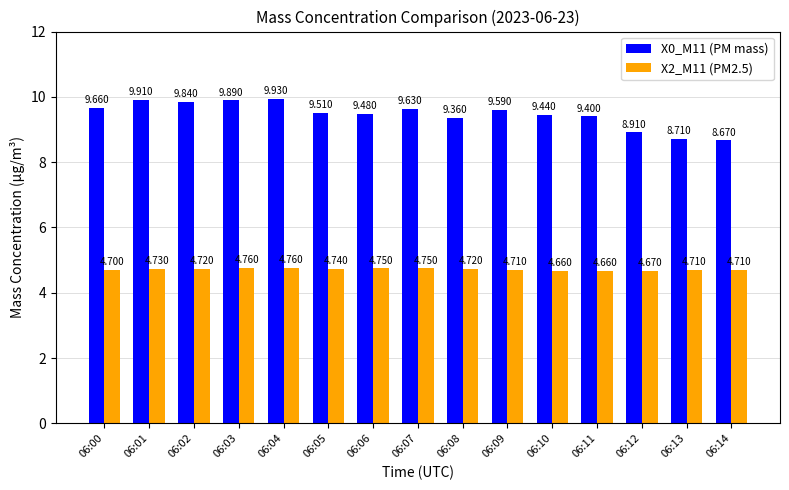

What is the difference between the maximum and minimum values in the X0_M11 (PM mass) series?

1.3